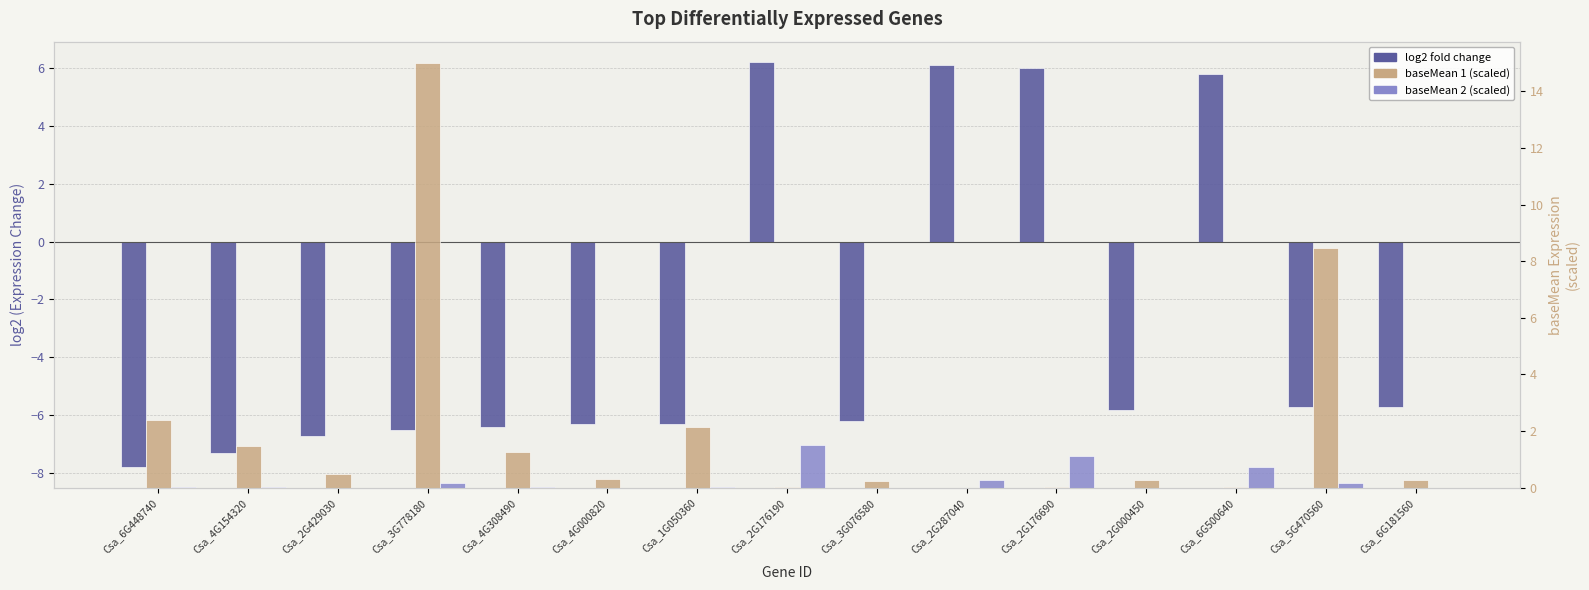

Rank the categories by baseMean 2 (scaled) value from lowest to highest.

Csa_3G076580, Csa_4G000820, Csa_2G429030, Csa_2G000450, Csa_6G181560, Csa_4G154320, Csa_6G448740, Csa_4G308490, Csa_1G050360, Csa_5G470560, Csa_3G778180, Csa_2G287040, Csa_6G500640, Csa_2G176690, Csa_2G176190